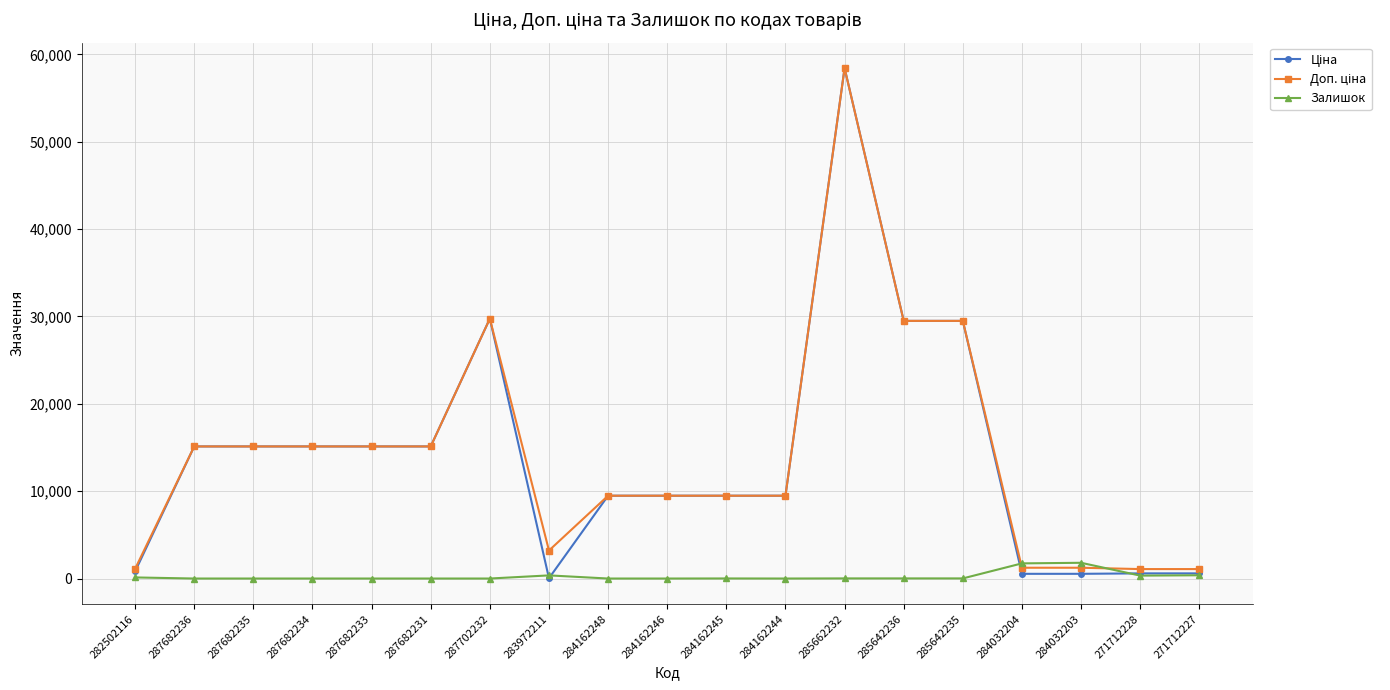

What is the label of the 6th point from the left?

287682231